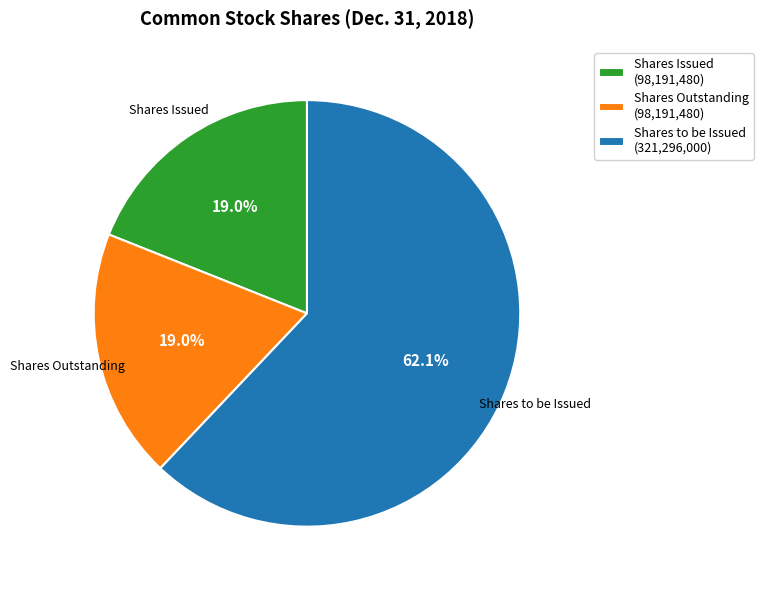

Which slice is the largest?

Shares to be Issued (321,296,000)